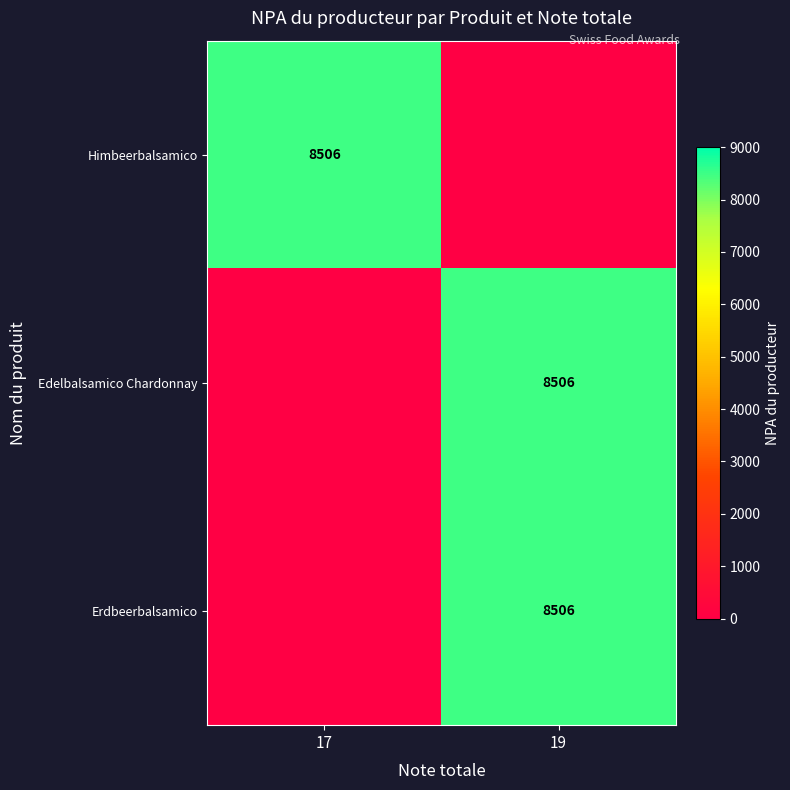

What is the maximum value shown in the chart?

8506